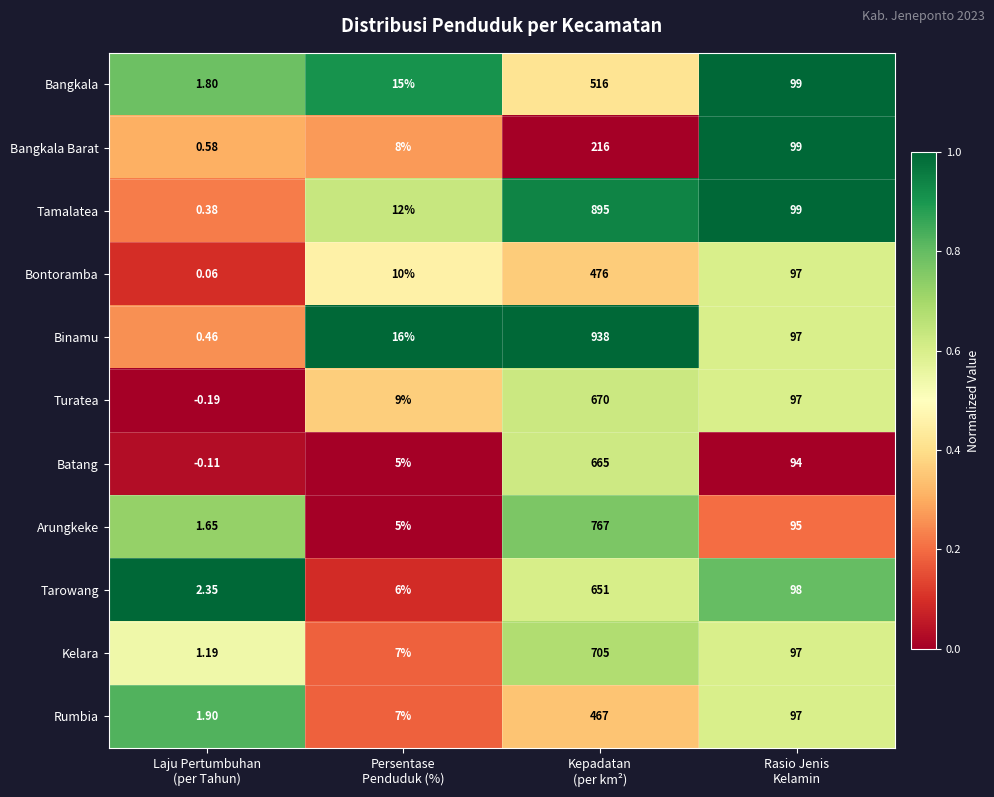

List the series in order of their peak value, highest first.

Binamu, Tamalatea, Arungkeke, Kelara, Turatea, Batang, Tarowang, Bangkala, Bontoramba, Rumbia, Bangkala Barat